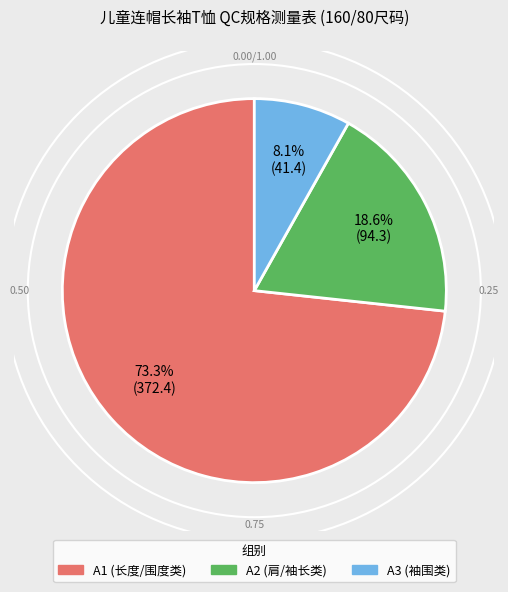

What percentage is NOT represented by A3 (袖围类)?

91.9%